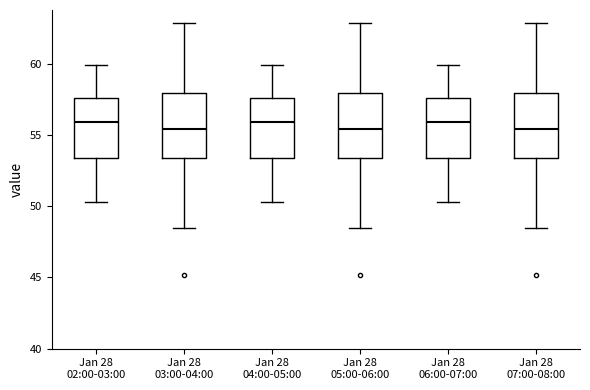

Reading left to right, transcribe this box plot: for each box, give where its median line is, the range the box spans, and where its two whiskers end, as read against the y-axis. The values are not printed on the chart, so give them approximately, as read against the axis.

Jan 28 02:00-03:00: median 56.0, box 53.5 to 57.5, whiskers 50.5 to 60.0
Jan 28 03:00-04:00: median 55.5, box 53.5 to 58.0, whiskers 48.5 to 63.0
Jan 28 04:00-05:00: median 56.0, box 53.5 to 57.5, whiskers 50.5 to 60.0
Jan 28 05:00-06:00: median 55.5, box 53.5 to 58.0, whiskers 48.5 to 63.0
Jan 28 06:00-07:00: median 56.0, box 53.5 to 57.5, whiskers 50.5 to 60.0
Jan 28 07:00-08:00: median 55.5, box 53.5 to 58.0, whiskers 48.5 to 63.0